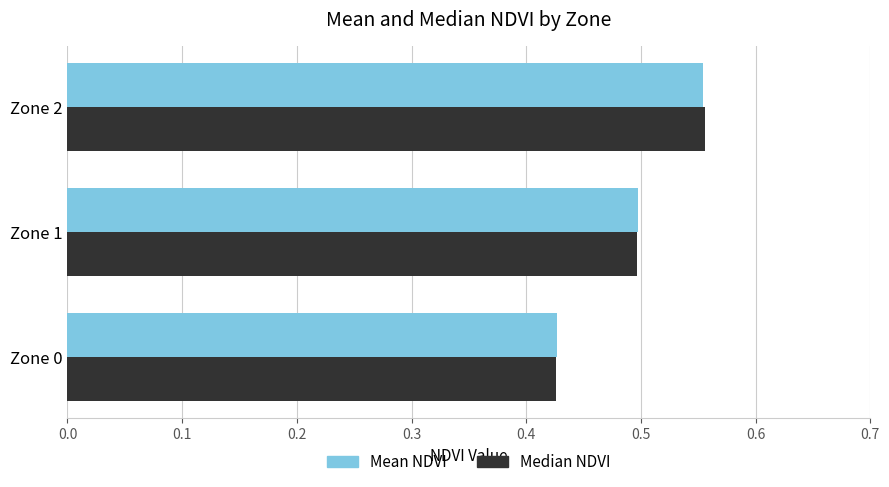

Is it true that Mean NDVI equals 0.3 at Zone 2?

False